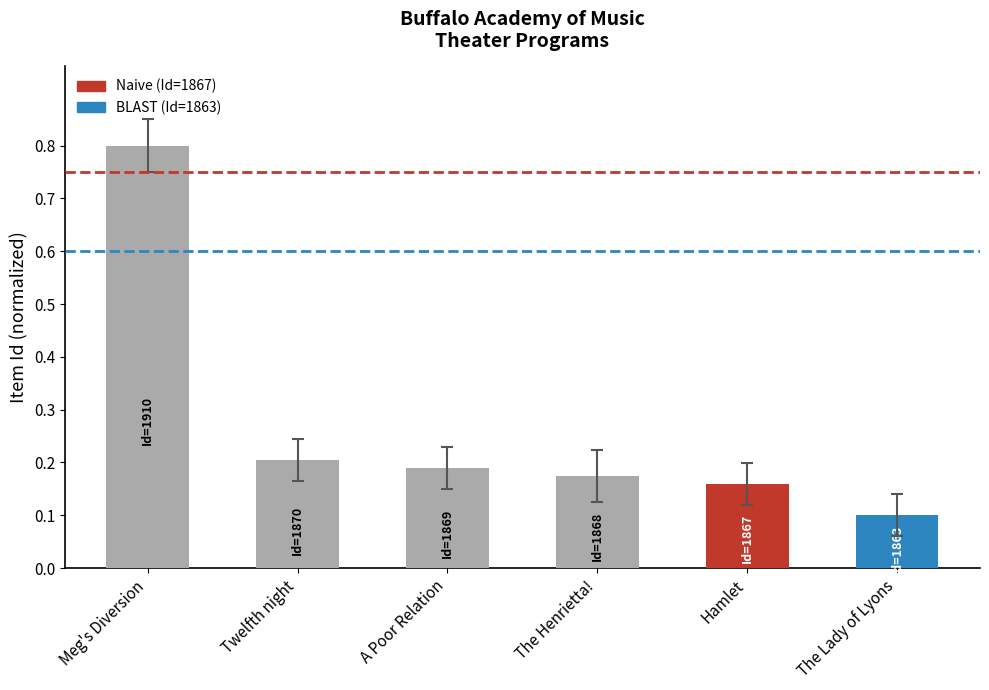

What is the average value?

0.3